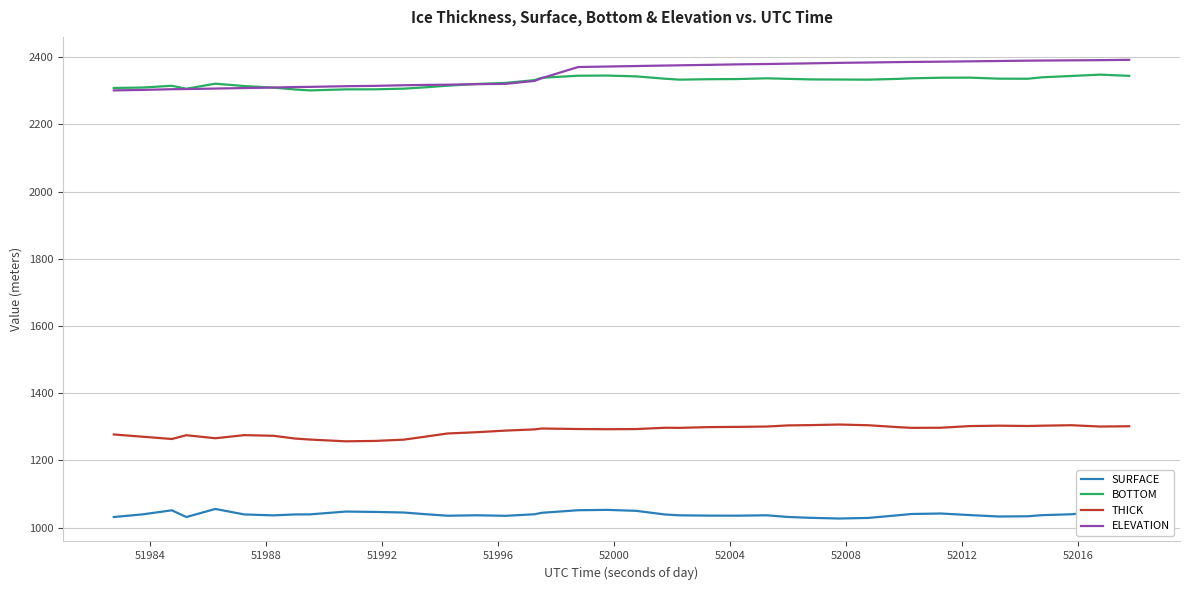

True or false: SURFACE and ELEVATION intersect in this chart.

False